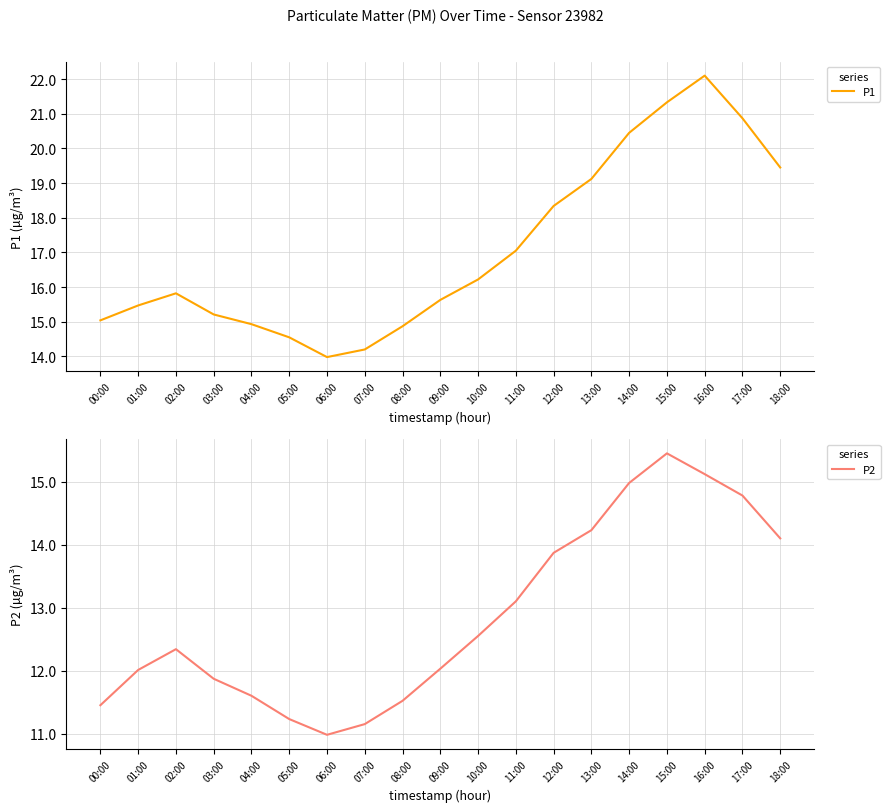

True or false: P1 has more than 1 interior local peaks.

True